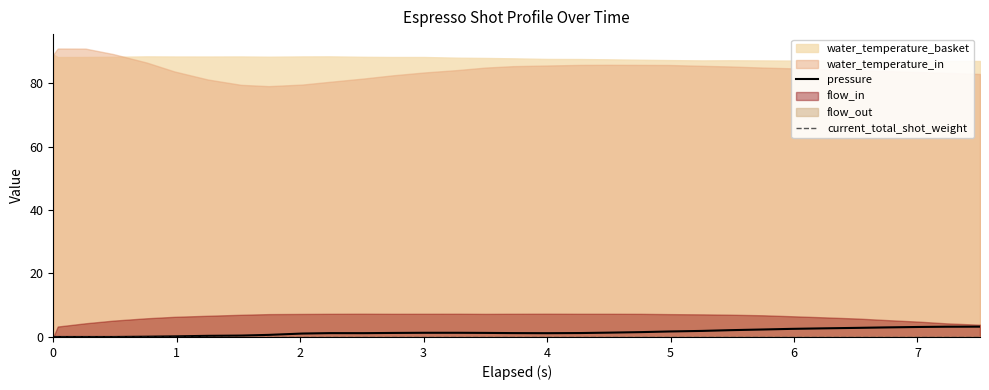

True or false: current_total_shot_weight and pressure intersect in this chart.

False